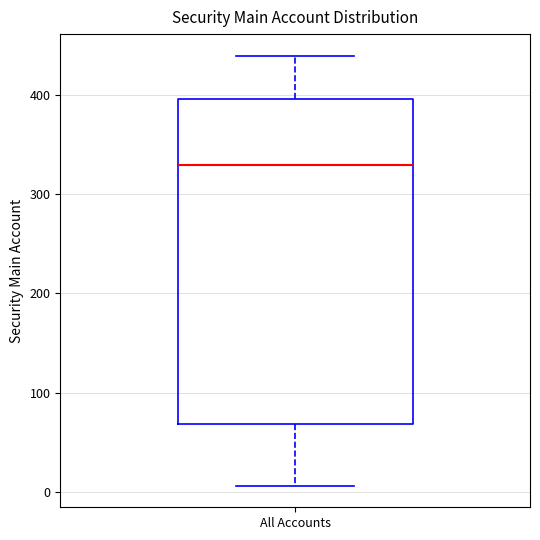

Where does the lower whisker of the box for All Accounts end on the y-axis? The values are not printed on the chart, so give them approximately, as read against the axis.

10